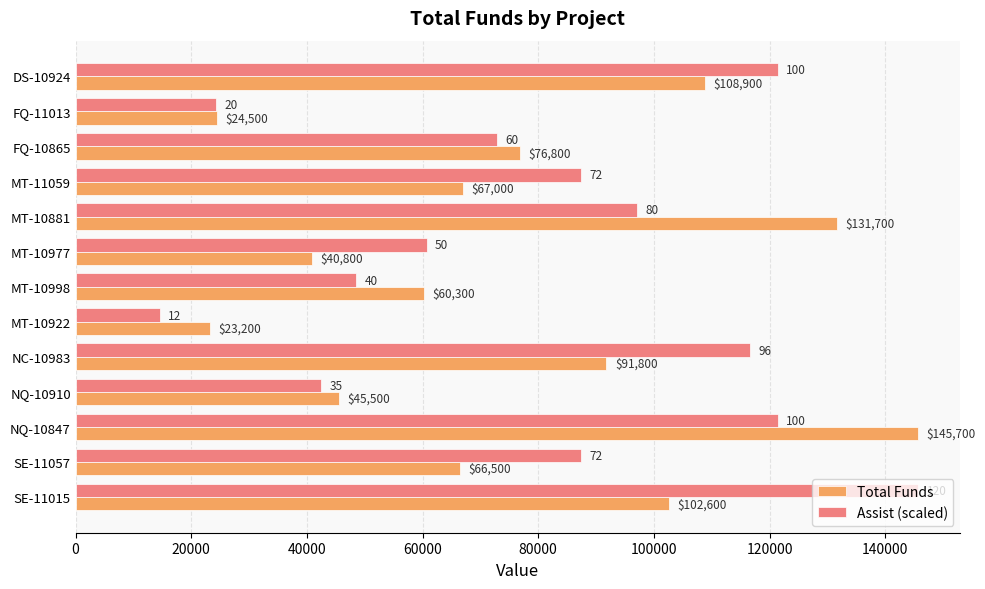

Which series has the largest total across all categories?

Assist (scaled)